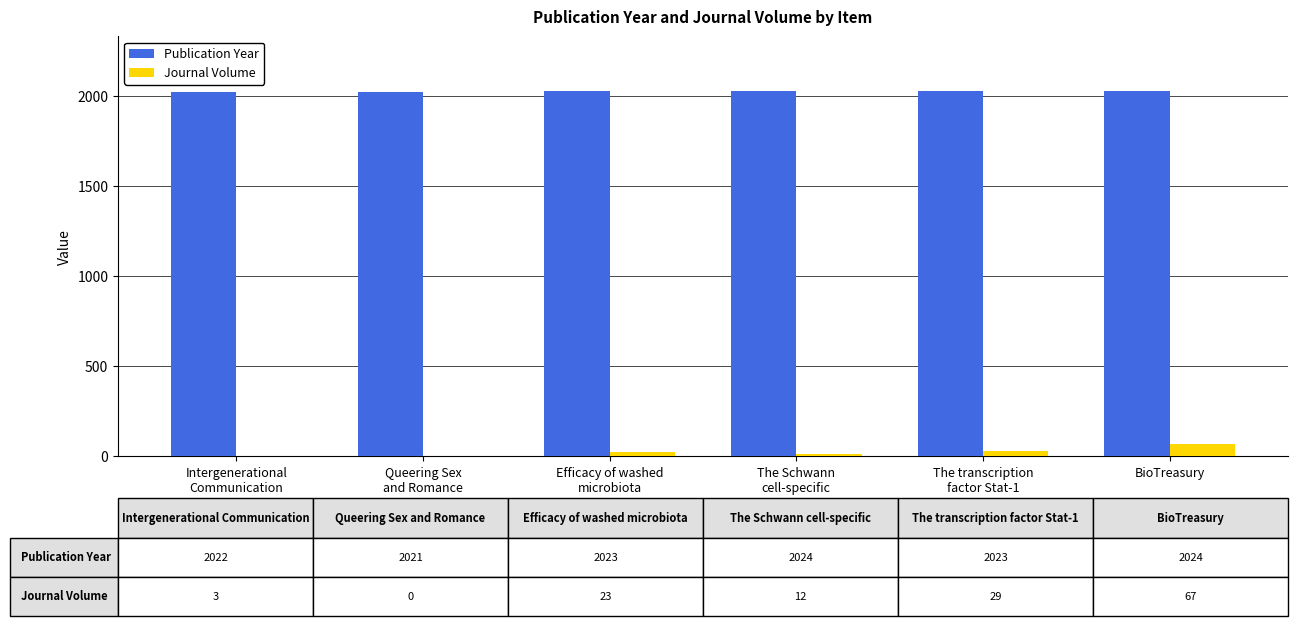

Count the number of data series in this chart.

2